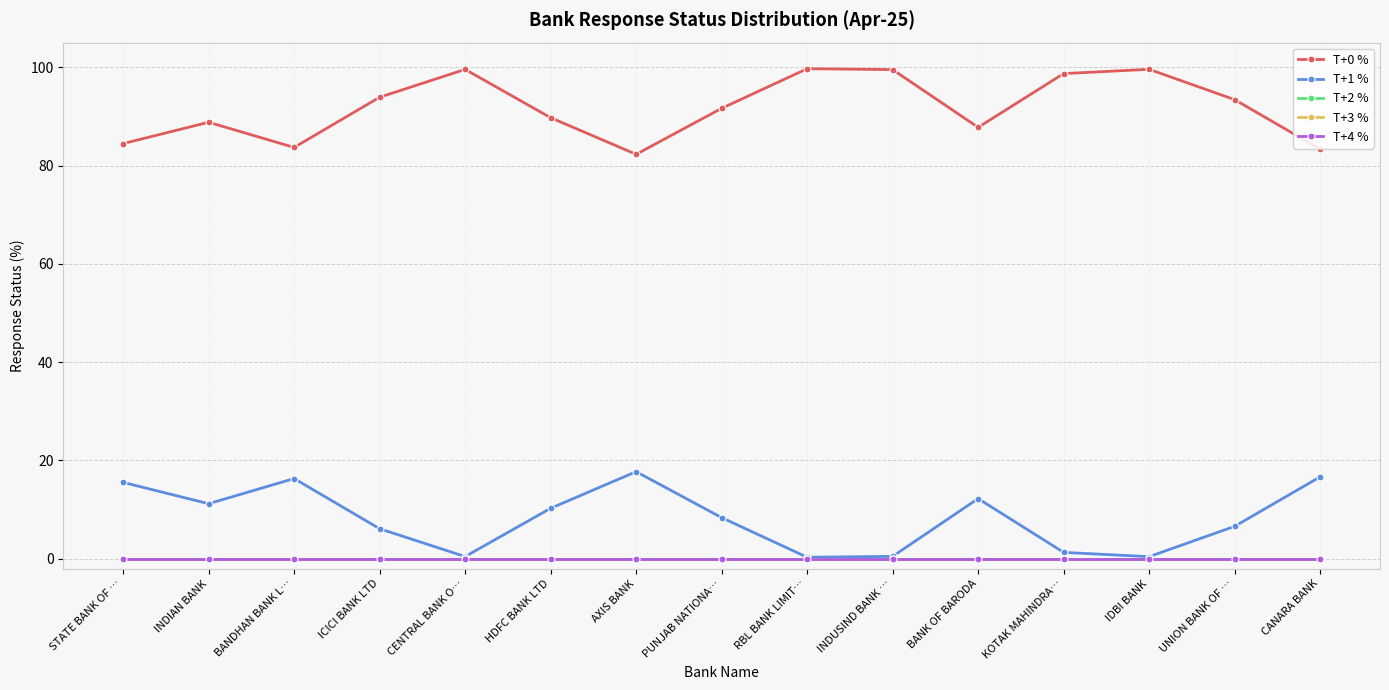

Is this an area chart (filled region under the line)?

No